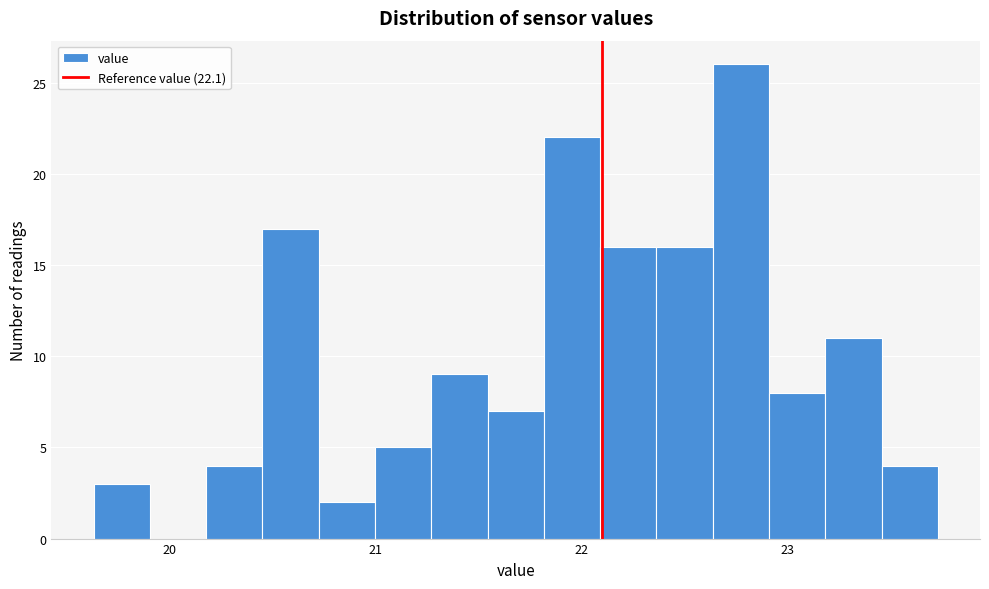

Around what value on the x-axis is the tallest bar? Give the approximate position of its centre, as read against the axis.

22.8